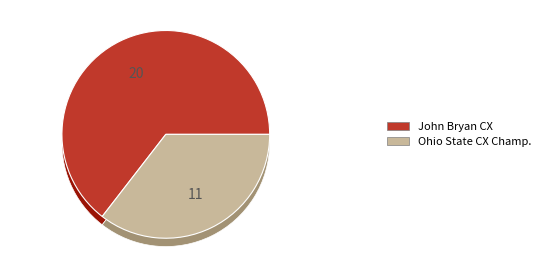

How many segments does this pie chart have?

2